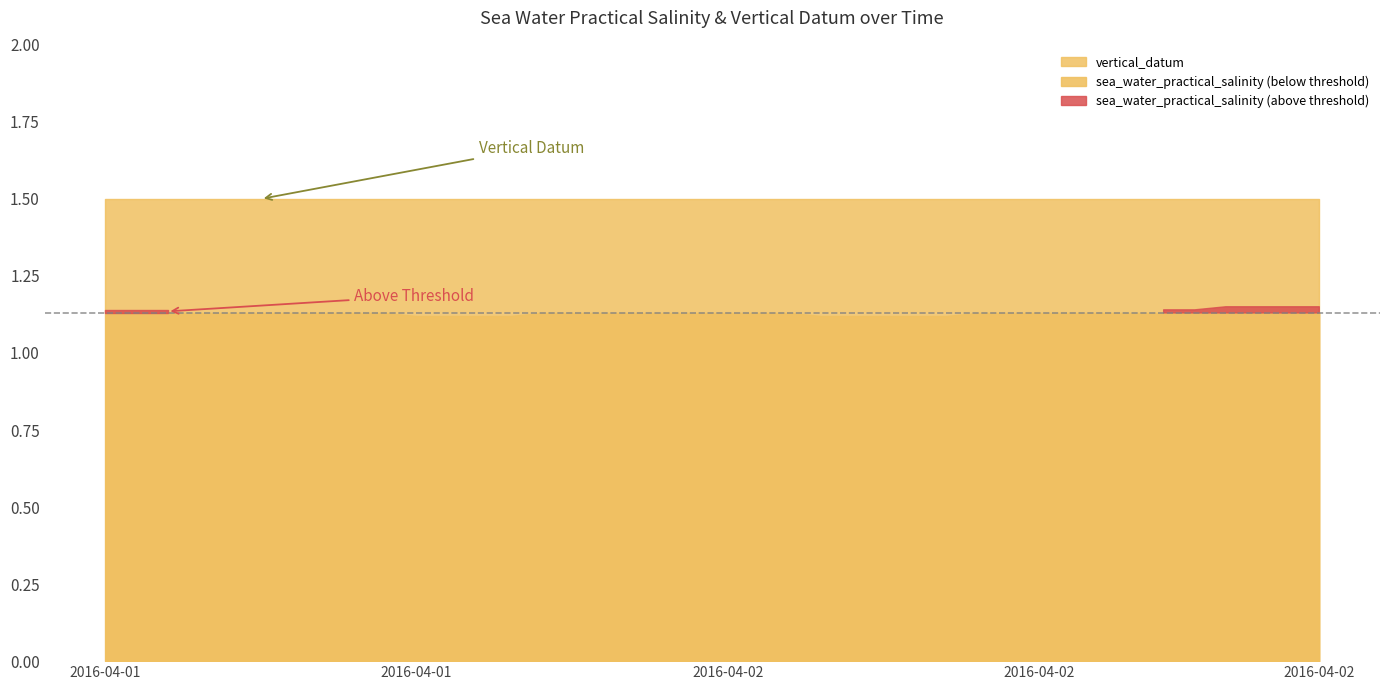

What is the total value across all series at 2016-04-02T12?

2.6